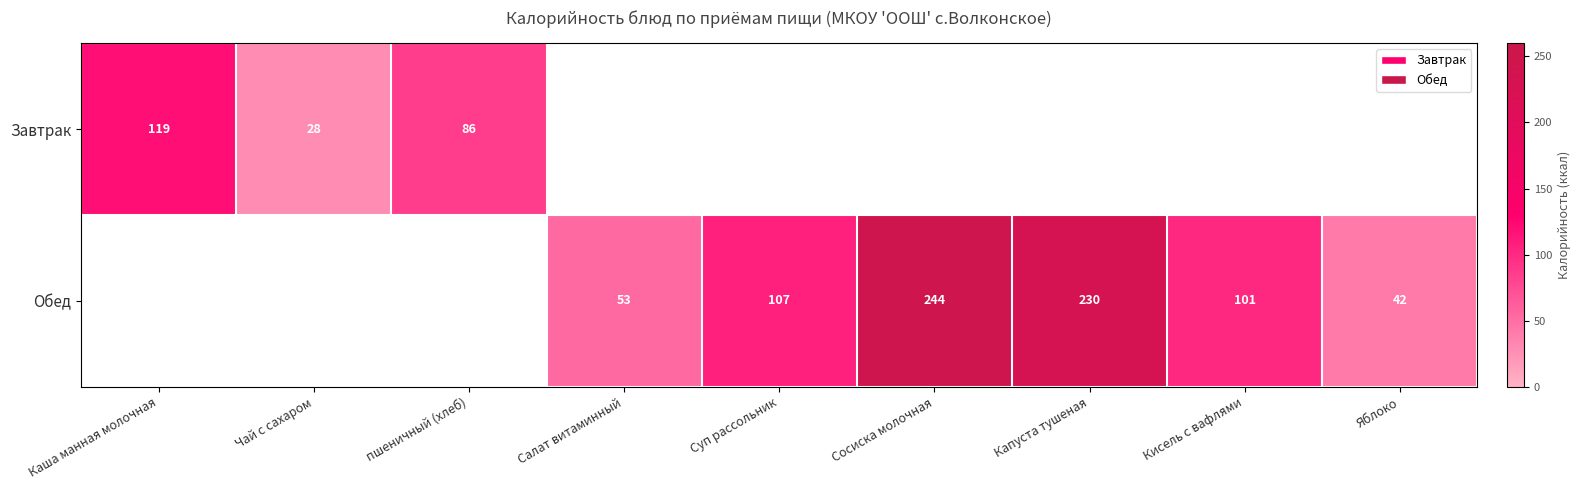

True or false: Обед has a value of 165 at Суп рассольник.

False